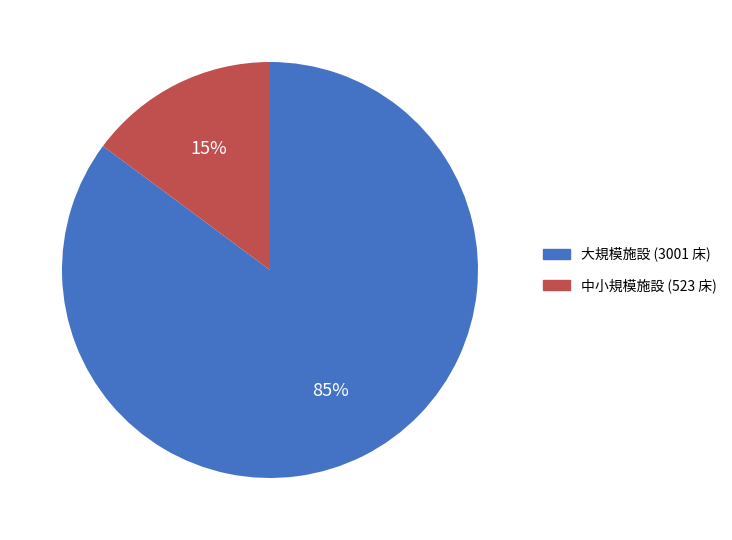

Is there a majority slice in this chart?

Yes